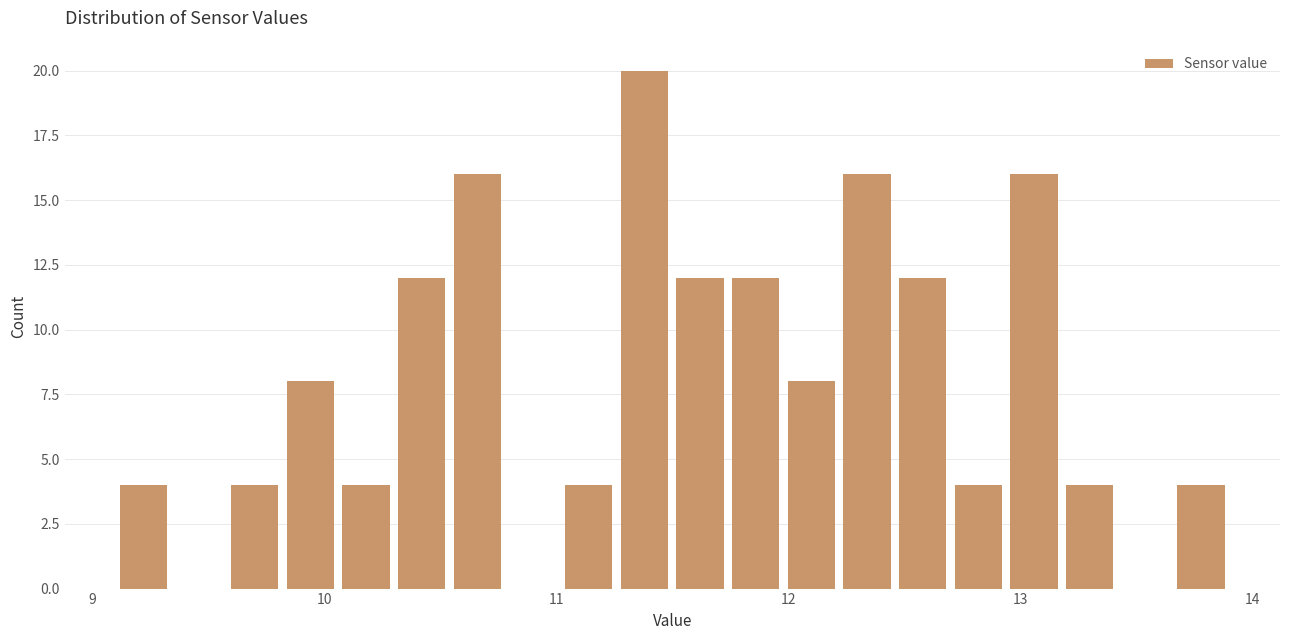

Around what value on the x-axis is the tallest bar? Give the approximate position of its centre, as read against the axis.

11.4